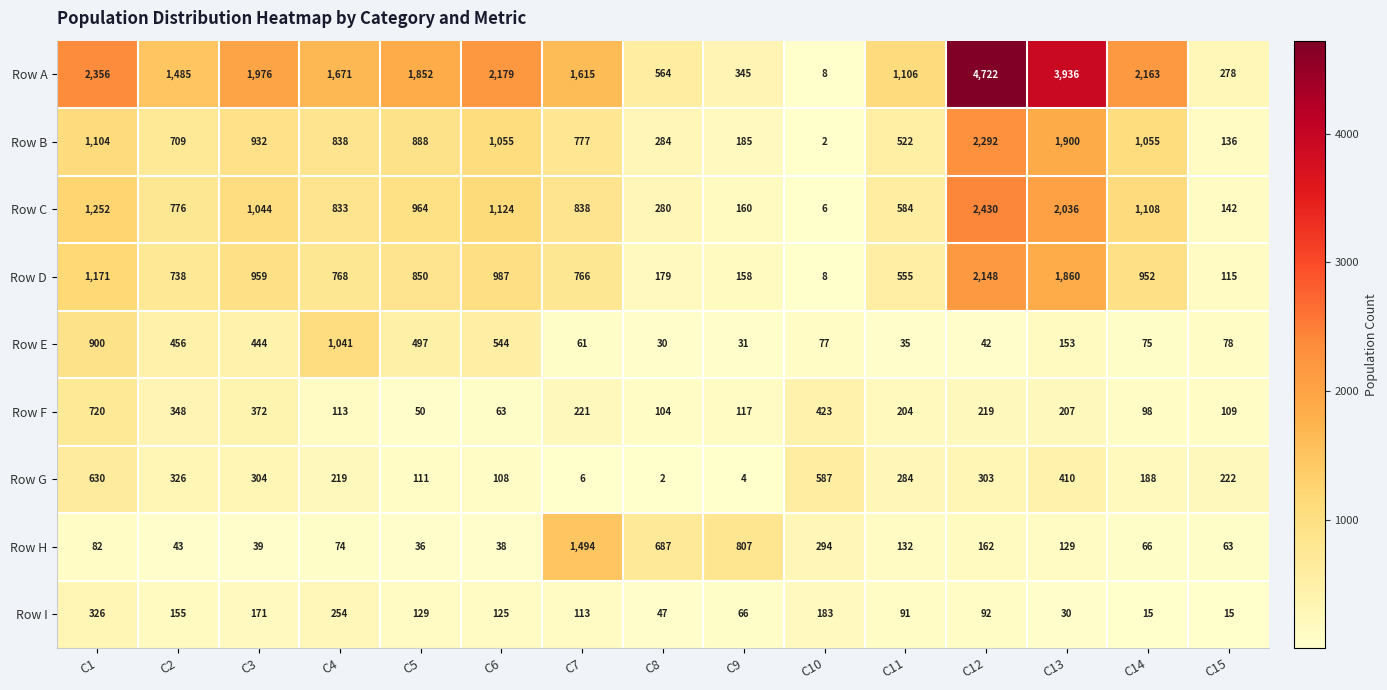

At which label does Row H reach its minimum?

C5